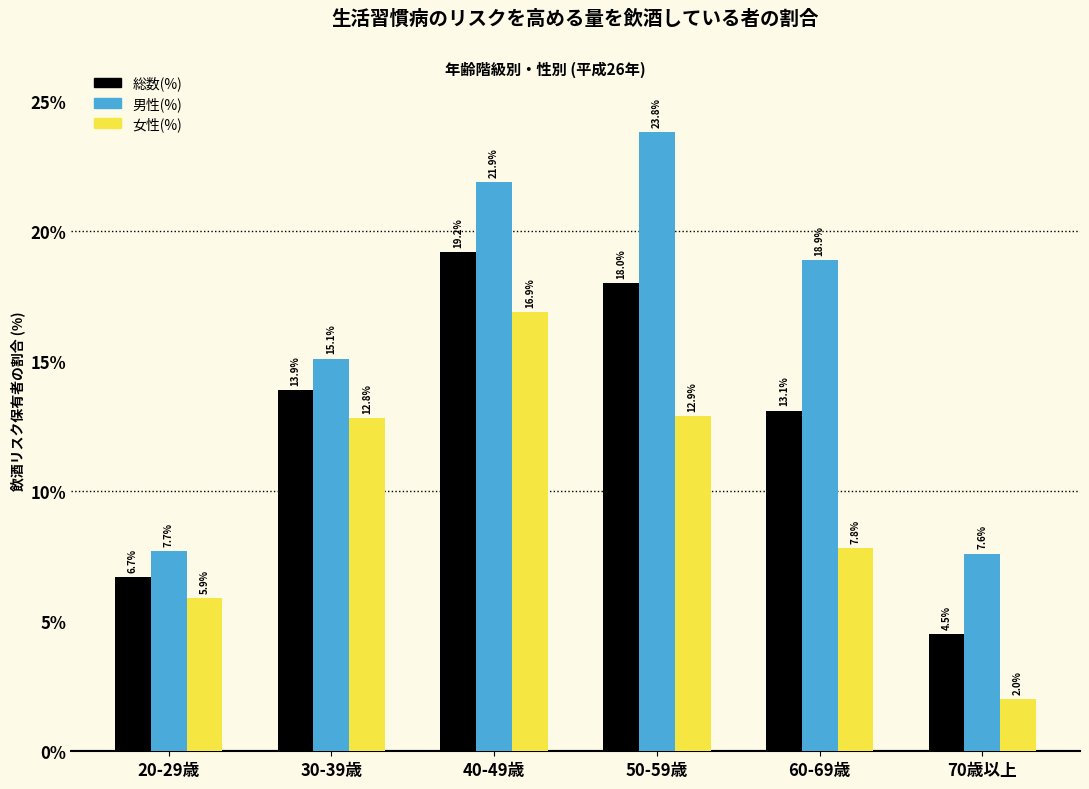

Reading left to right, what are all the values shown in this chart?

総数(%): 20-29歳=6.7	30-39歳=13.9	40-49歳=19.2	50-59歳=18.0	60-69歳=13.1	70歳以上=4.5
男性(%): 20-29歳=7.7	30-39歳=15.1	40-49歳=21.9	50-59歳=23.8	60-69歳=18.9	70歳以上=7.6
女性(%): 20-29歳=5.9	30-39歳=12.8	40-49歳=16.9	50-59歳=12.9	60-69歳=7.8	70歳以上=2.0